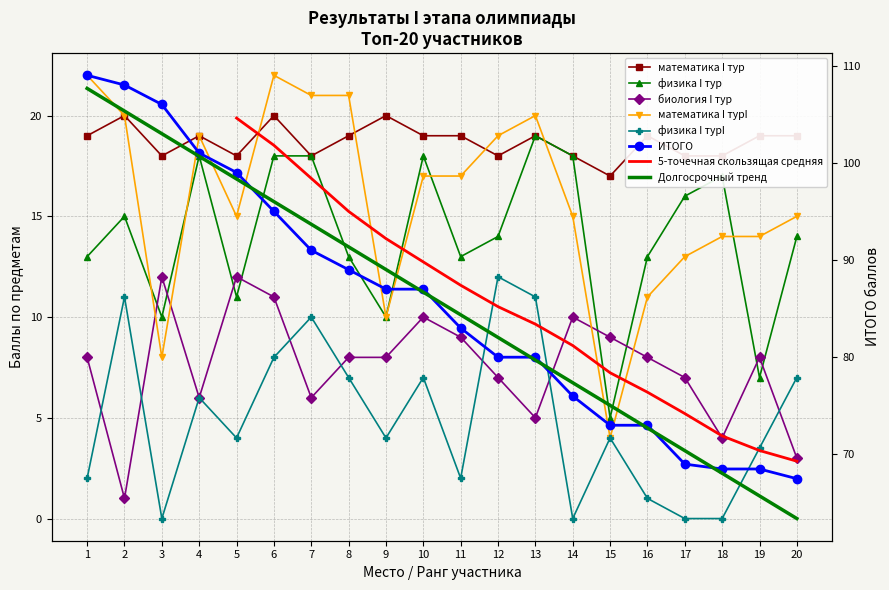

At which category does the chart reach its minimum across all series?

3